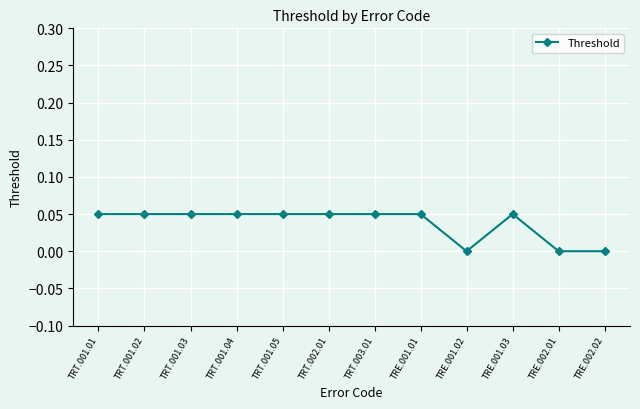

Count the number of data series in this chart.

1